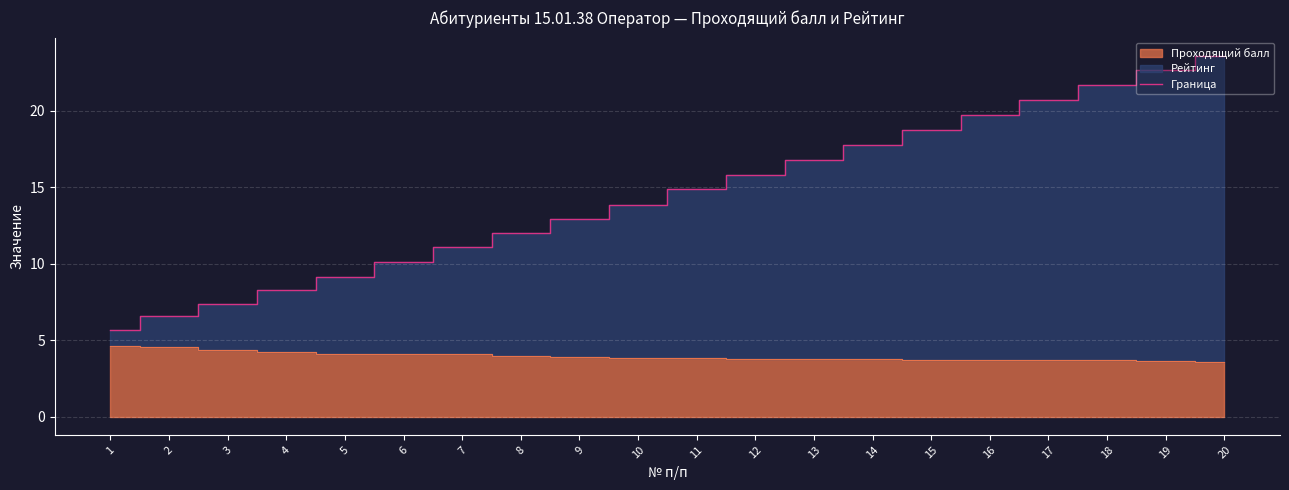

Reading left to right, transcribe all the data shown in this chart.

5.7	6.6	7.3	8.2	9.1	10.1	11.1	12.0	12.9	13.8	14.8	15.8	16.8	17.8	18.7	19.7	20.7	21.7	22.6	23.6